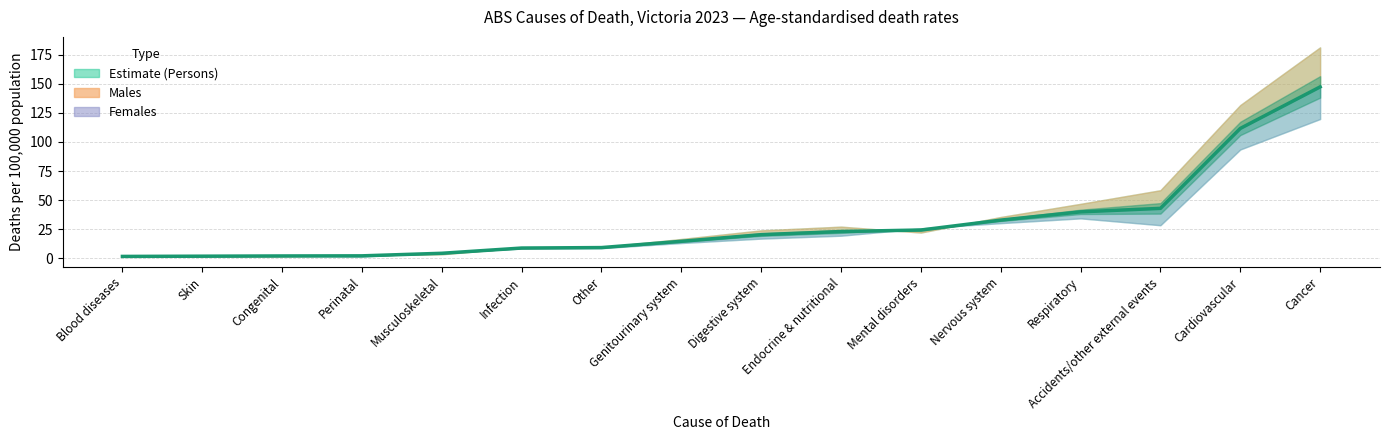

What is the sum of the values at Skin and Nervous system?

34.6